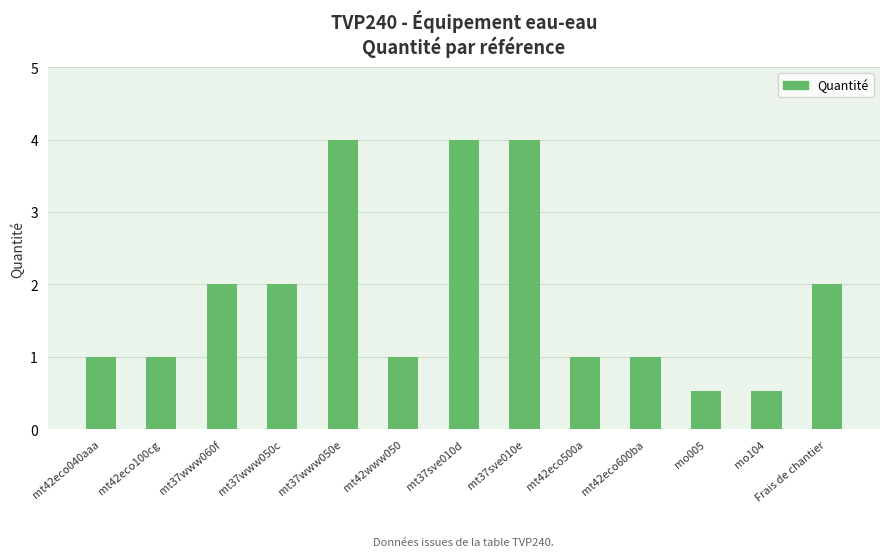

Reading left to right, list all the values displayed in this chart.

mt42eco040aaa=1.0	mt42eco100cg=1.0	mt37www060f=2.0	mt37www050c=2.0	mt37www050e=4.0	mt42www050=1.0	mt37sve010d=4.0	mt37sve010e=4.0	mt42eco500a=1.0	mt42eco600ba=1.0	mo005=0.5	mo104=0.5	Frais de chantier=2.0